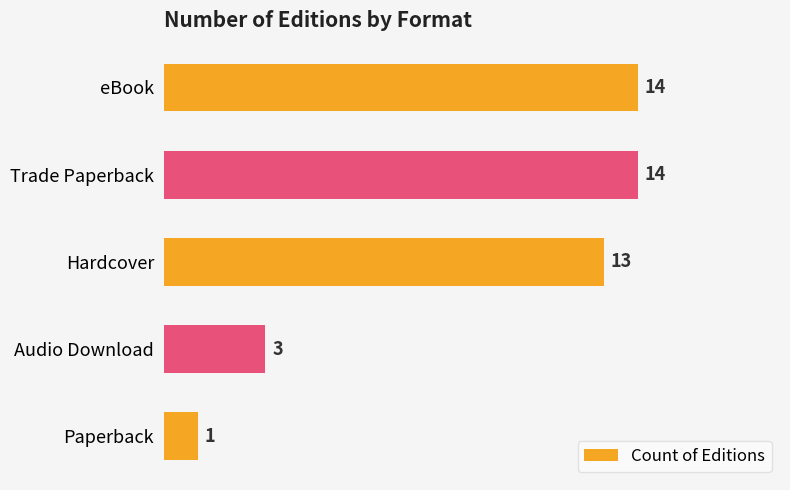

Approximately how many times larger is the value at eBook compared to Trade Paperback?

1.0